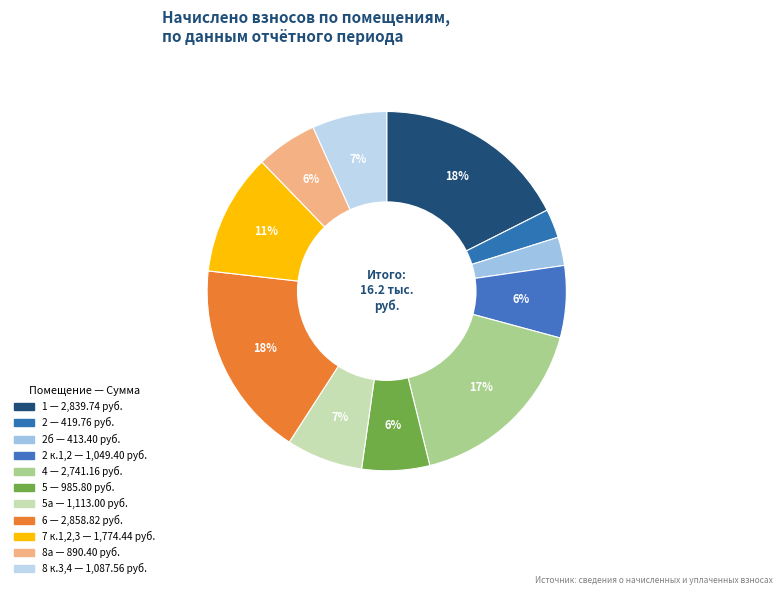

How many segments does this pie chart have?

11